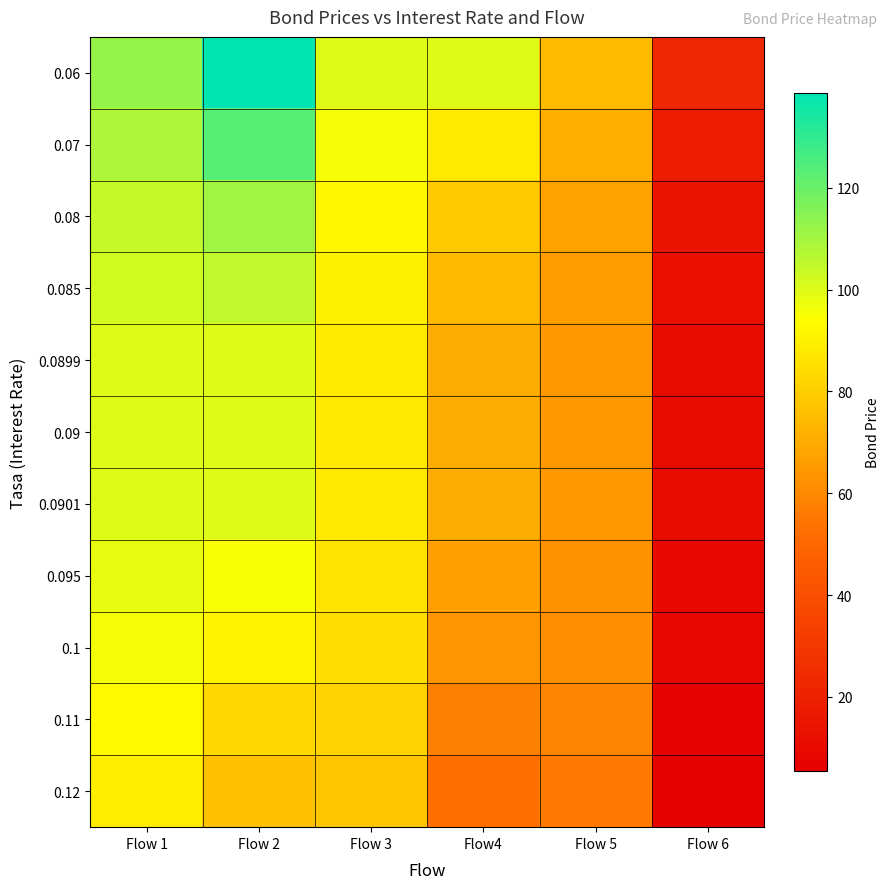

Reading left to right, transcribe all the data shown in this chart.

0.06: Flow 1=112.8	Flow 2=138.6	Flow 3=100.0	Flow4=100.0	Flow 5=74.4	Flow 6=22.8
0.07: Flow 1=108.3	Flow 2=123.5	Flow 3=95.8	Flow4=88.3	Flow 5=70.9	Flow 6=17.9
0.08: Flow 1=104.1	Flow 2=110.7	Flow 3=91.9	Flow4=78.5	Flow 5=67.6	Flow 6=14.1
0.085: Flow 1=102.0	Flow 2=105.1	Flow 3=90.0	Flow4=74.3	Flow 5=66.0	Flow 6=12.5
0.0899: Flow 1=100.0	Flow 2=100.1	Flow 3=88.2	Flow4=70.4	Flow 5=64.4	Flow 6=11.1
0.09: Flow 1=100.0	Flow 2=100.0	Flow 3=88.1	Flow4=70.4	Flow 5=64.4	Flow 6=11.1
0.0901: Flow 1=100.0	Flow 2=99.9	Flow 3=88.1	Flow4=70.3	Flow 5=64.4	Flow 6=11.0
0.095: Flow 1=98.0	Flow 2=95.3	Flow 3=86.3	Flow4=66.8	Flow 5=62.9	Flow 6=9.8
0.1: Flow 1=96.1	Flow 2=90.9	Flow 3=84.6	Flow4=63.5	Flow 5=61.4	Flow 6=8.7
0.11: Flow 1=92.5	Flow 2=83.1	Flow 3=81.2	Flow4=57.7	Flow 5=58.5	Flow 6=6.9
0.12: Flow 1=89.0	Flow 2=76.4	Flow 3=77.9	Flow4=52.7	Flow 5=55.8	Flow 6=5.4